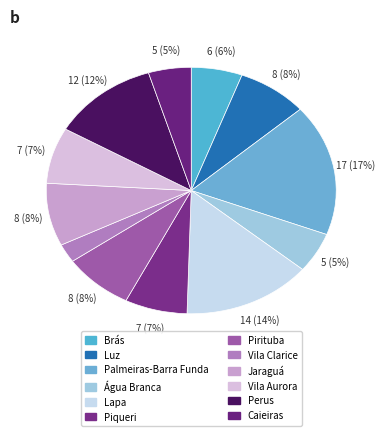

To the nearest percent, what is the difference between the largest and smallest slice percentages?

15%